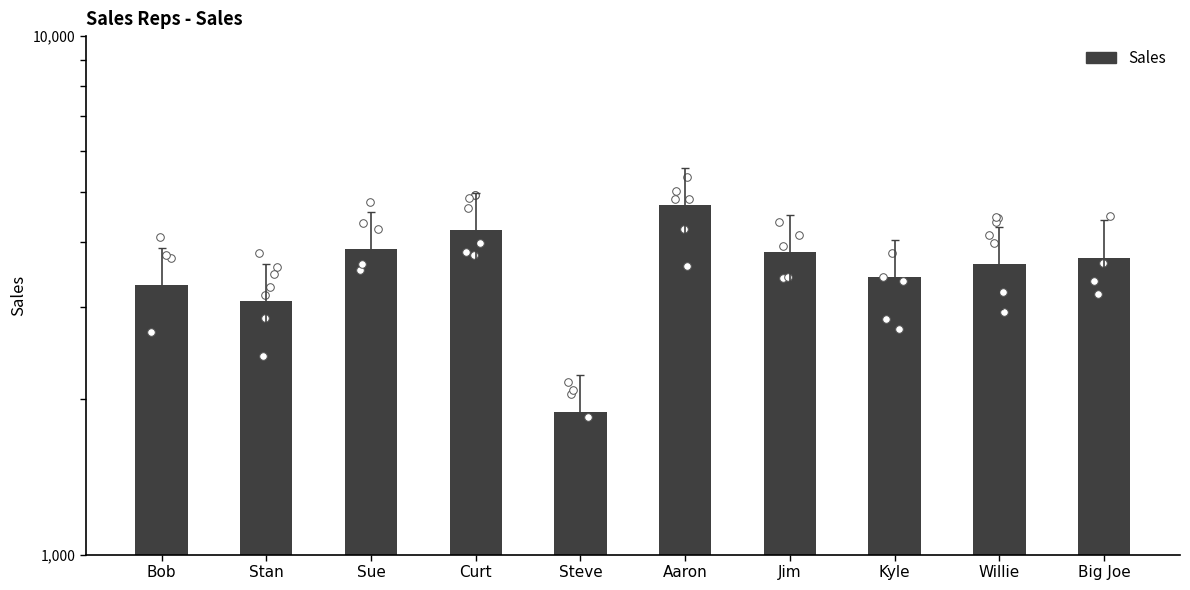

What is the ratio of the value at Curt to the value at Sue?

1.1